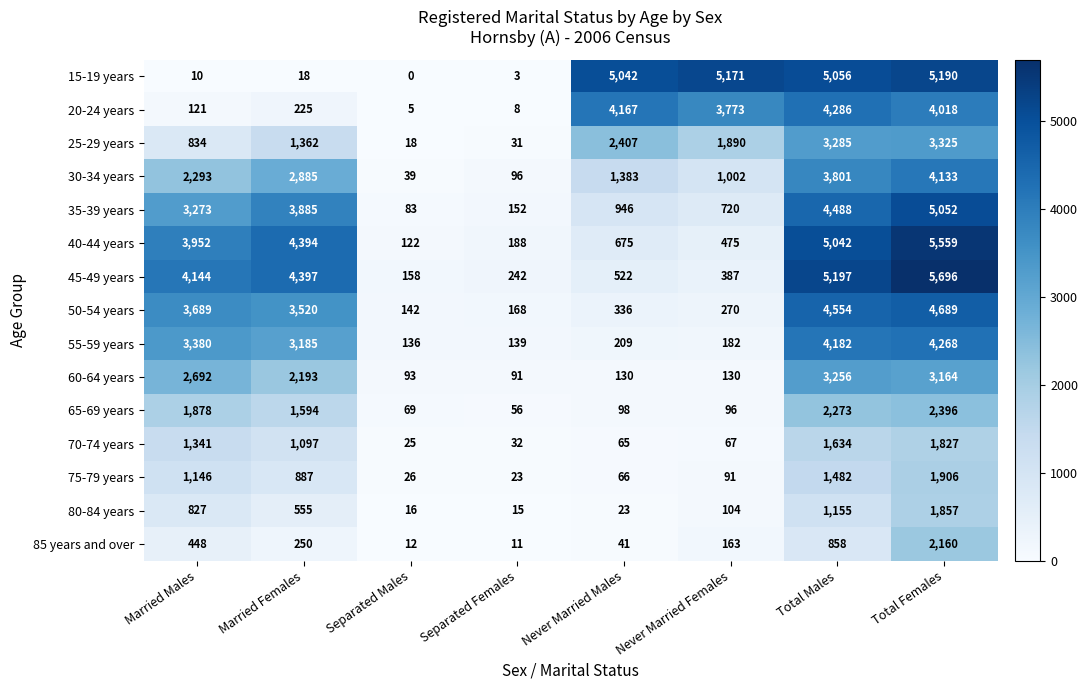

What is the sum of all 85 years and over values?

3943